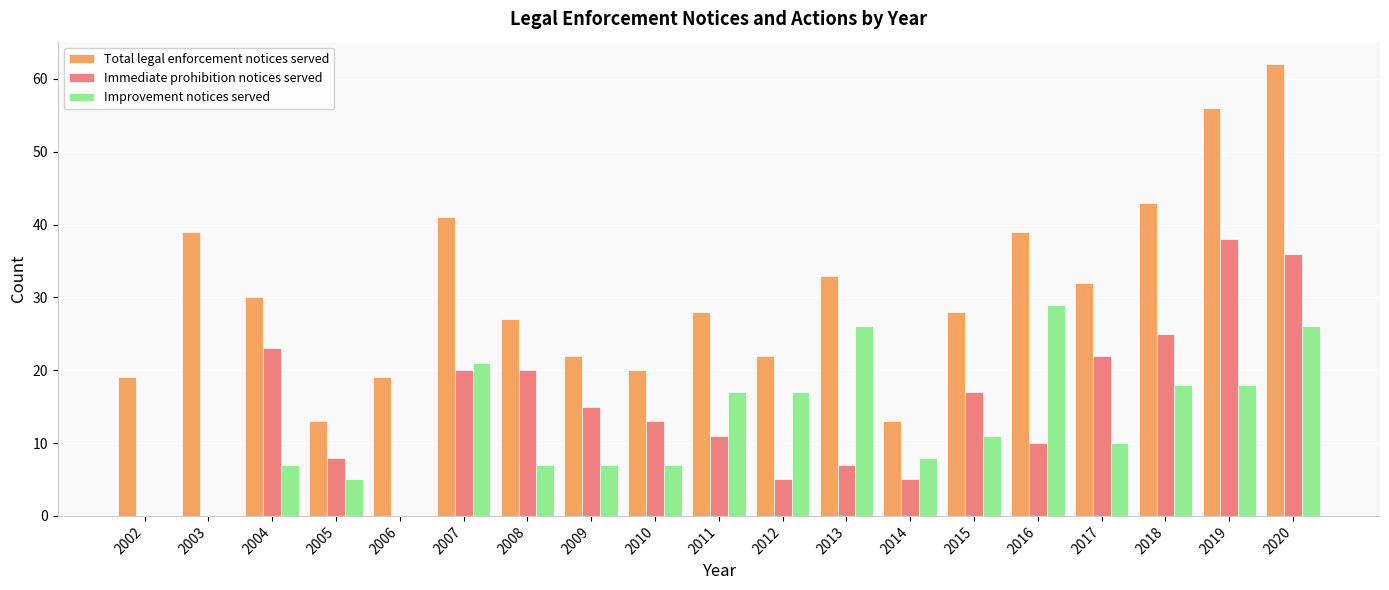

Which series changed the most between 2014 and 2016?

Total legal enforcement notices served